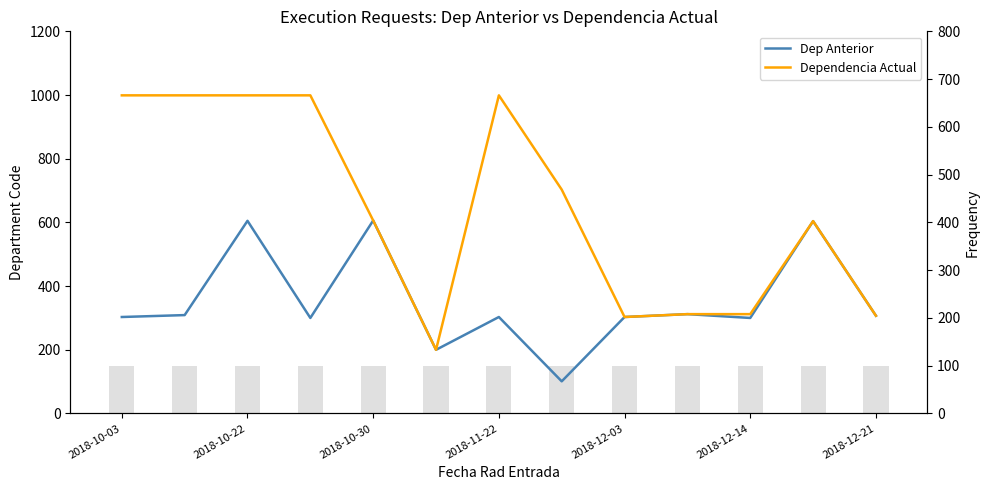

Which series has the widest spread of values?

Dependencia Actual